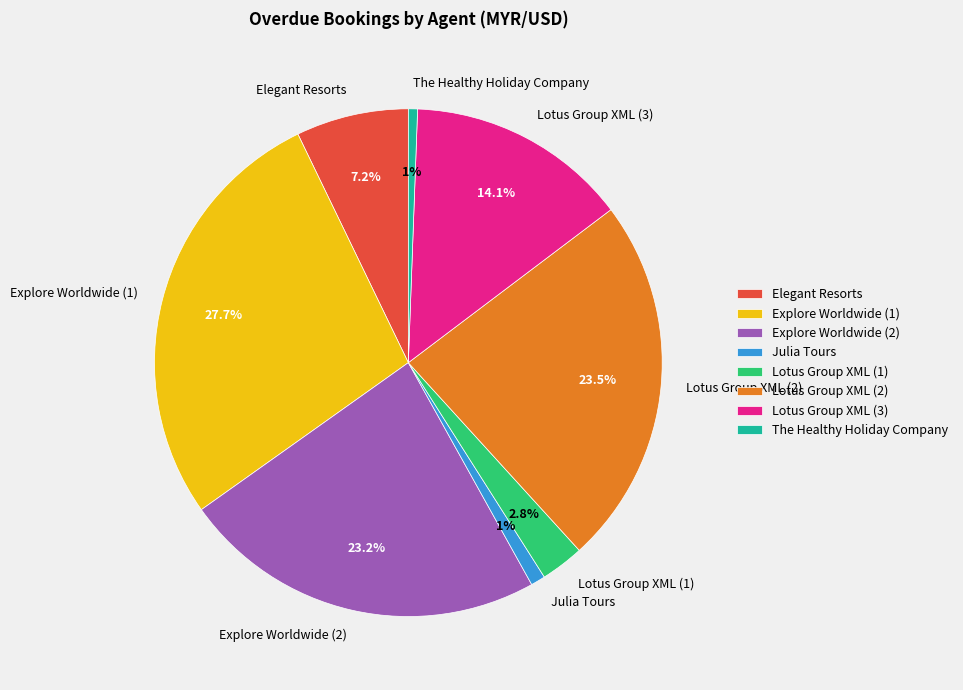

Is there any slice that represents more than half of the pie?

No